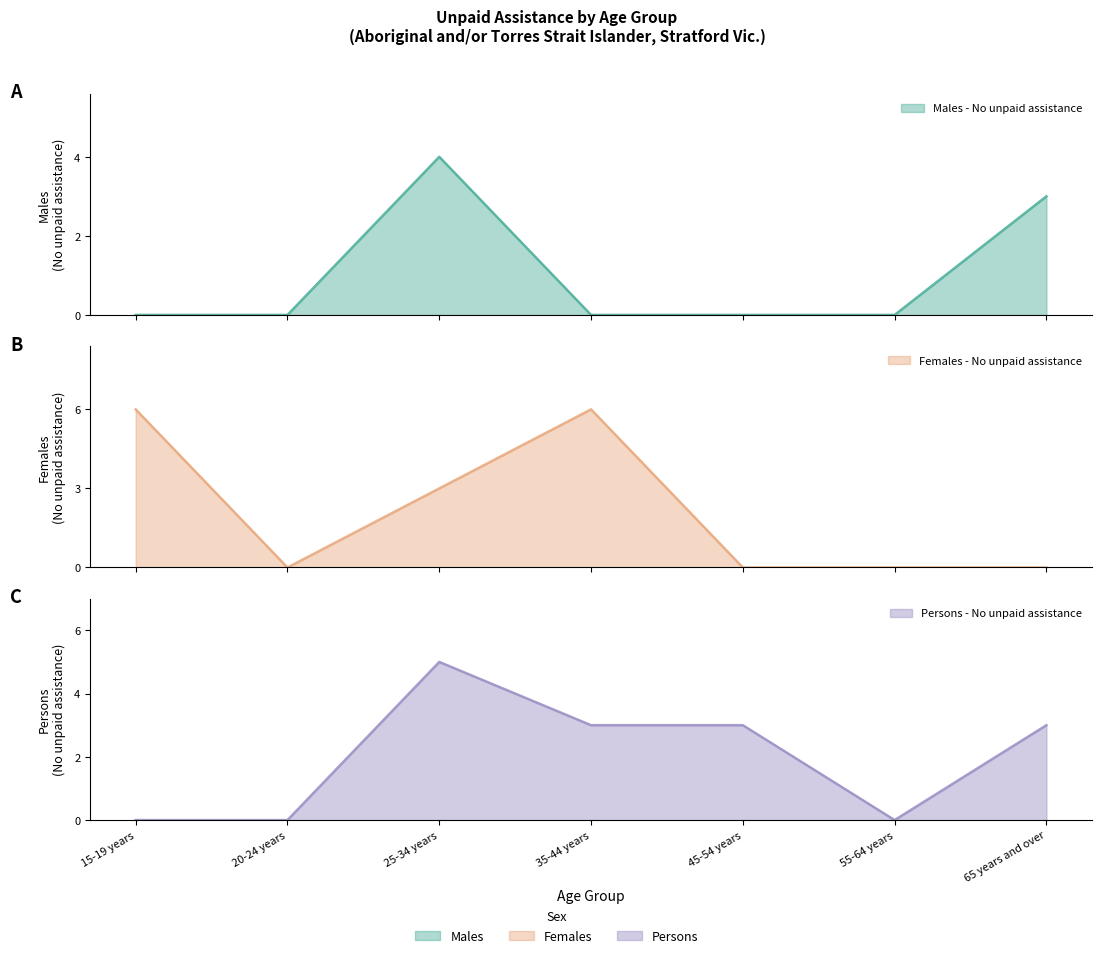

Which has a higher value, 65 years and over or 20-24 years?

65 years and over